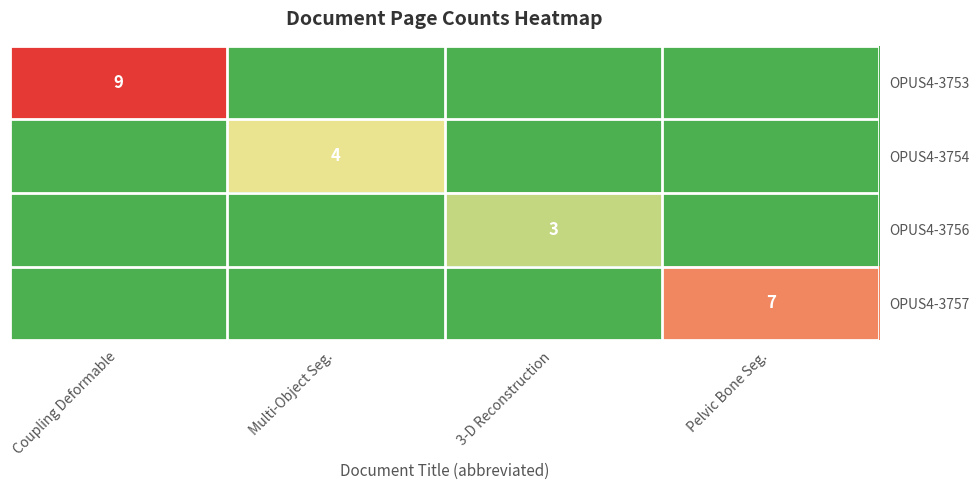

The value of OPUS4-3754 at Multi-Object Seg. is 7. True or false?

False